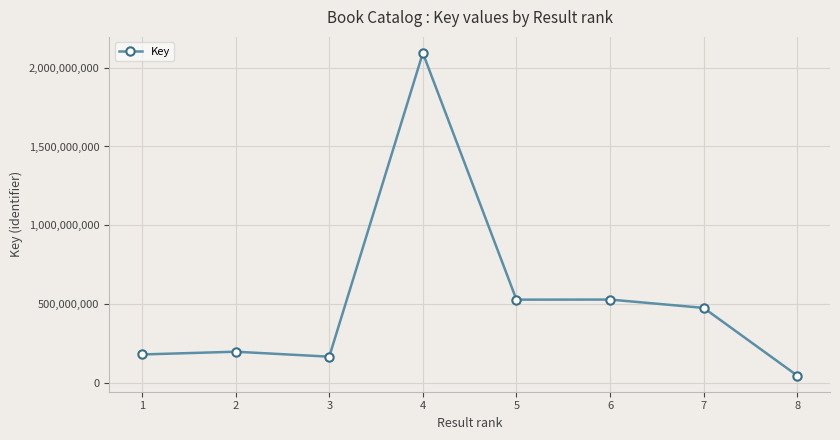

At which category does the chart reach its peak across all series?

4